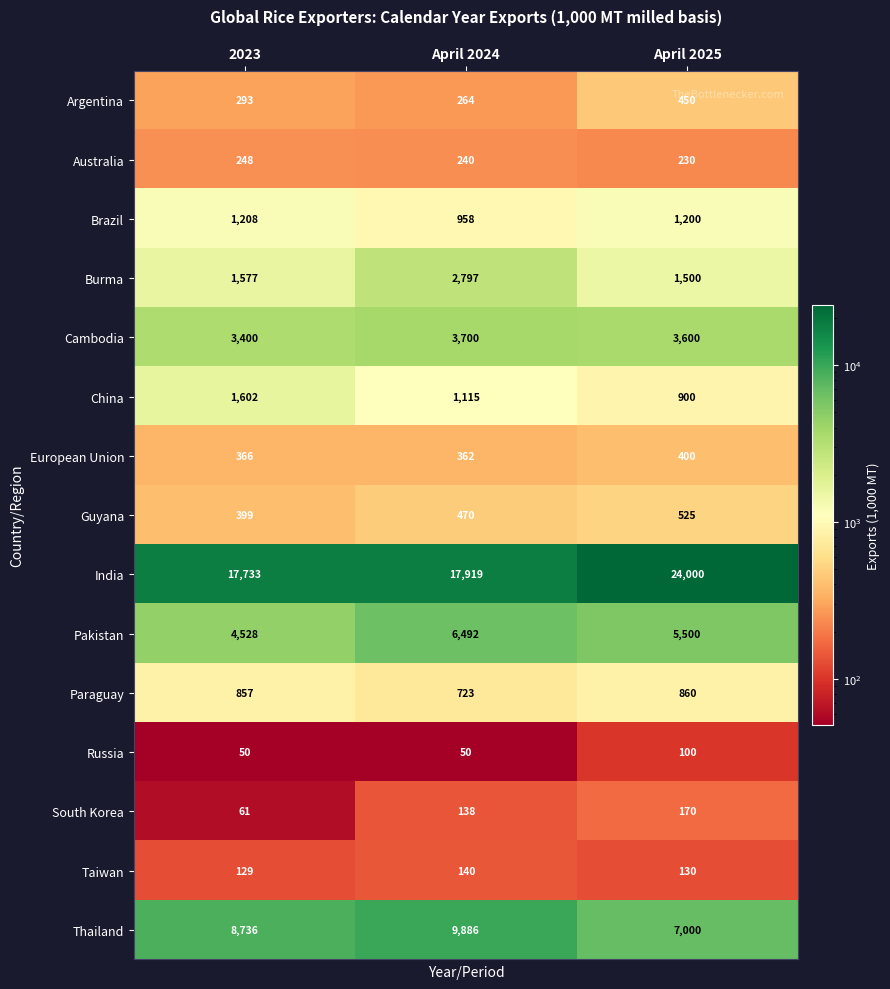

What is the total value across all series at April 2025?

46565